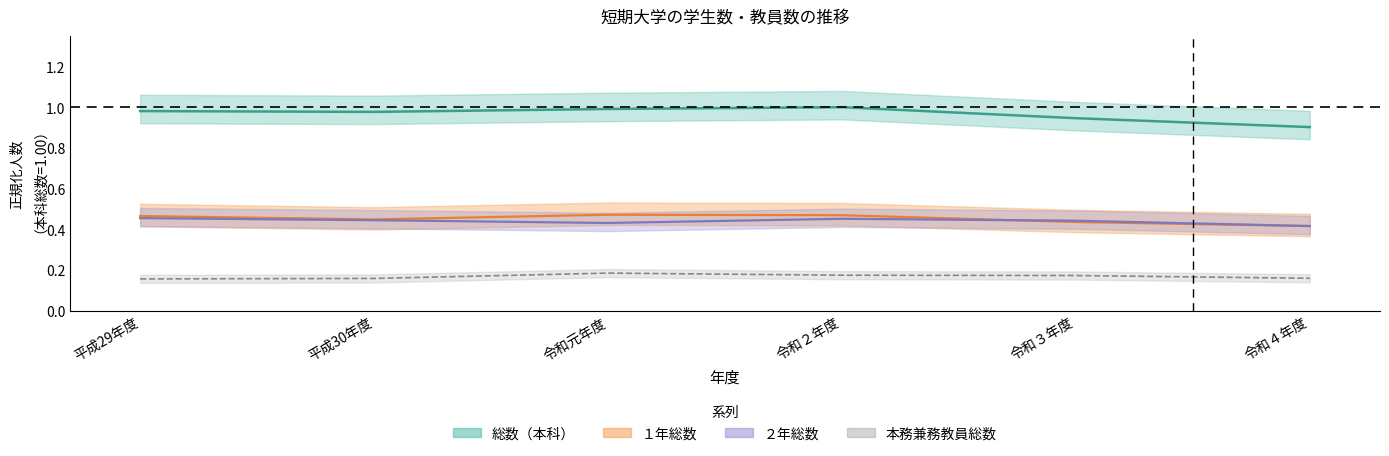

Is this an area chart (filled region under the line)?

No